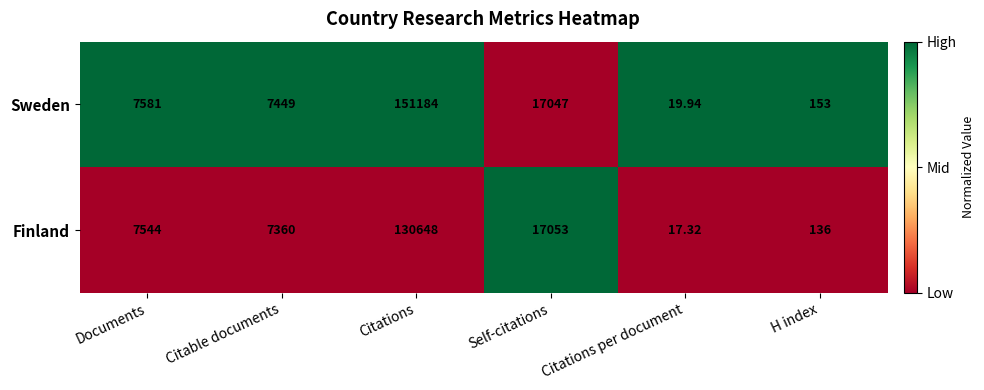

Which series has the largest total across all categories?

Sweden